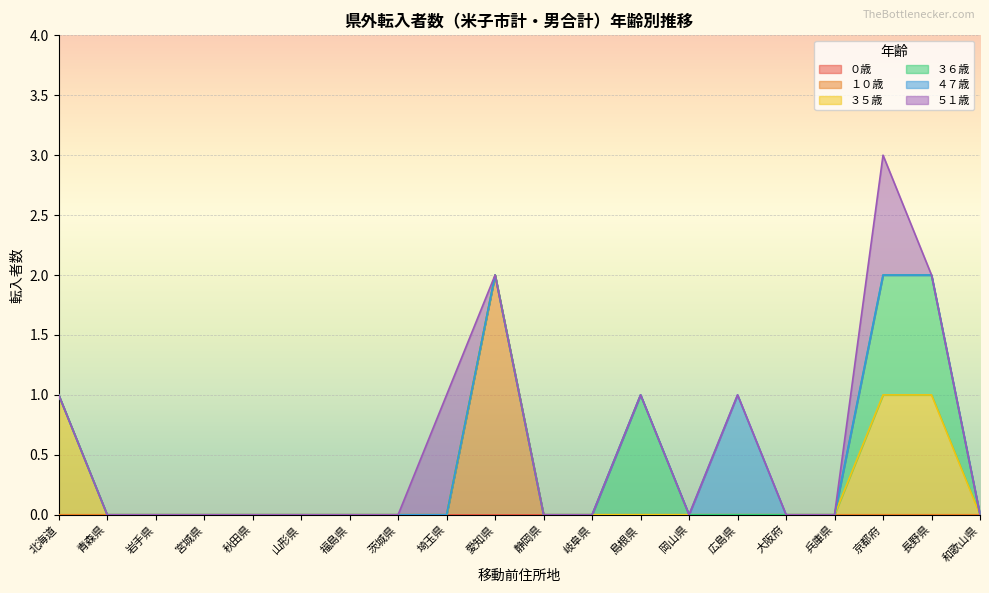

What is the difference between the highest and lowest values at 北海道?

1